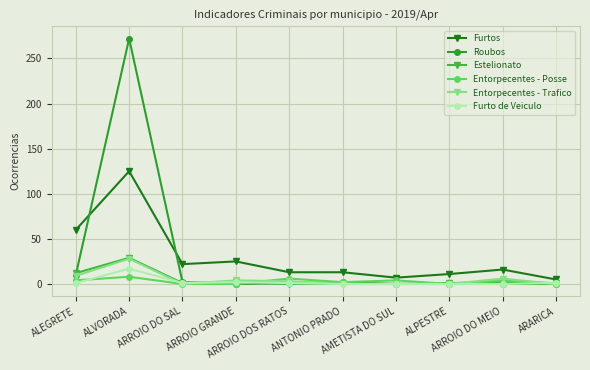

Which series has the widest spread of values?

Roubos